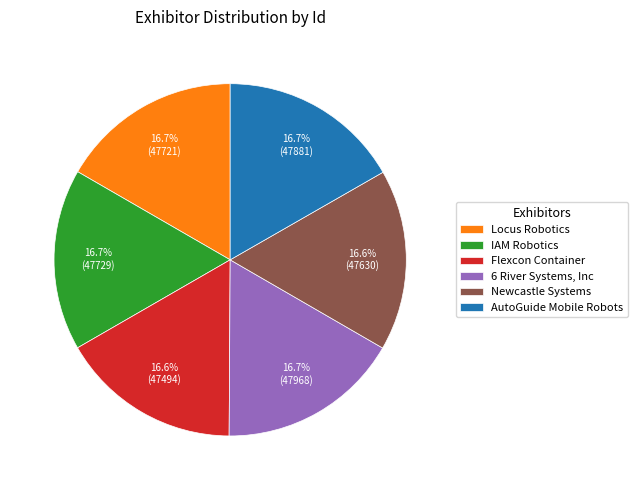

Combined, what portion of the pie is Newcastle Systems and Flexcon Container?

33.2%